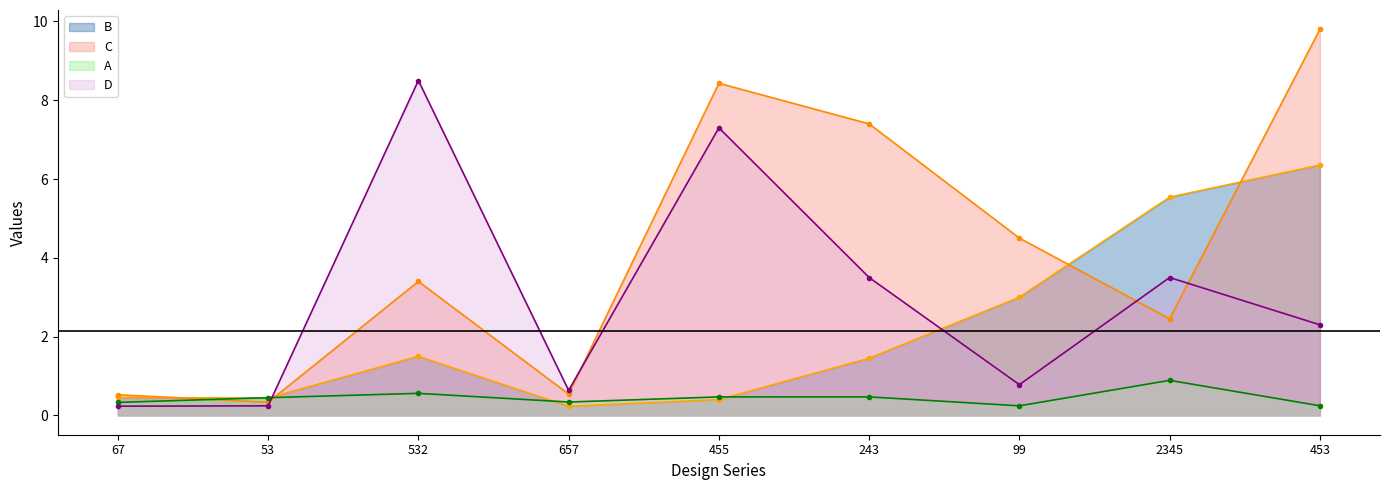

What is the difference between the highest and lowest values at 2345?

4.7